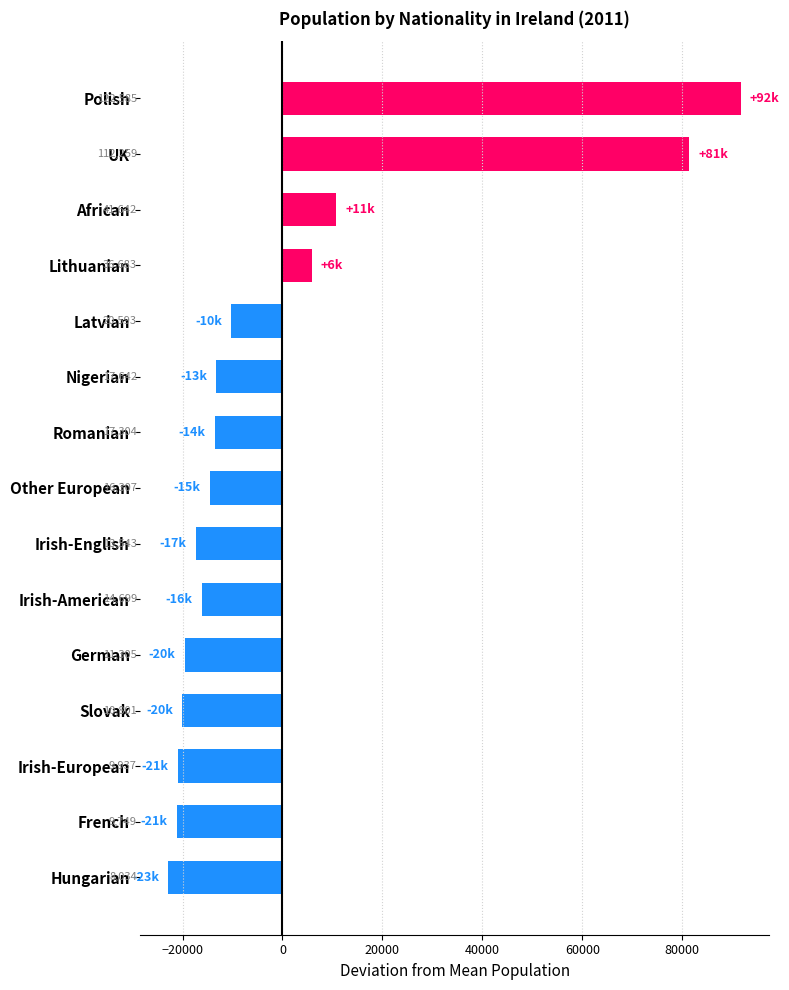

Does the chart contain any negative values?

Yes